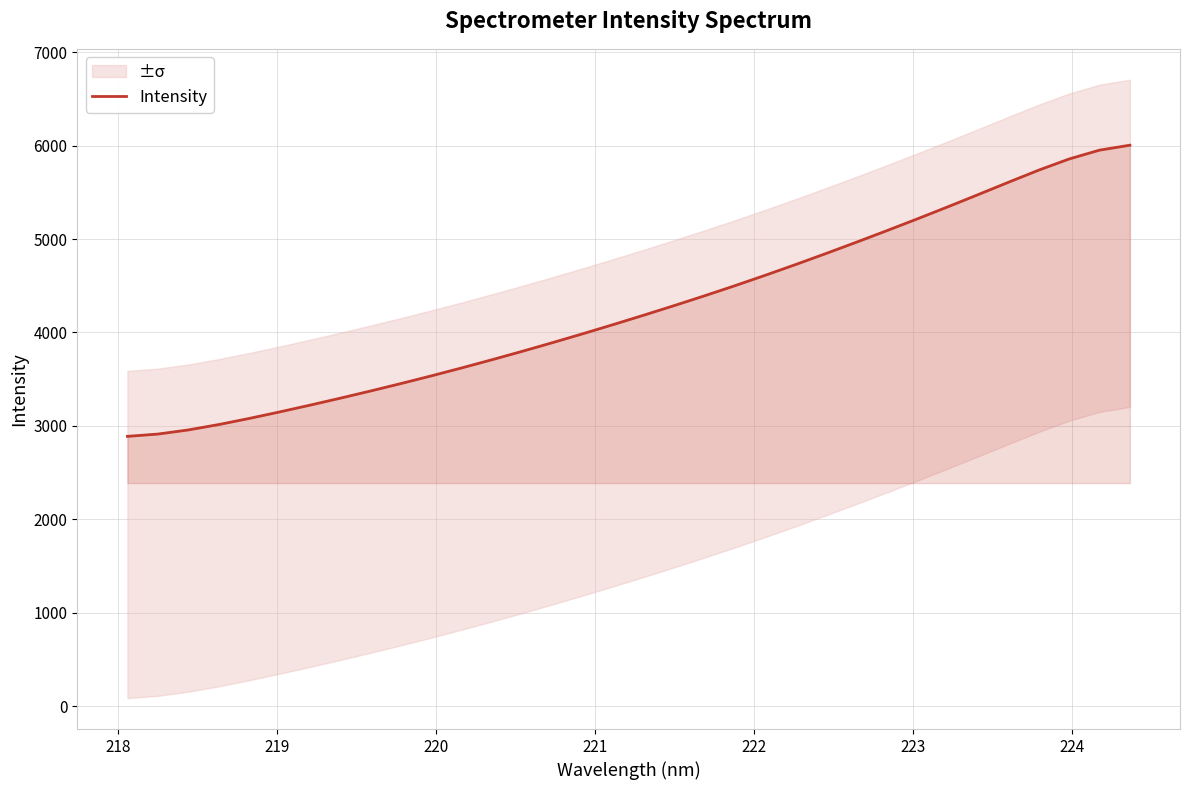

What is the maximum value for Intensity?

6004.6